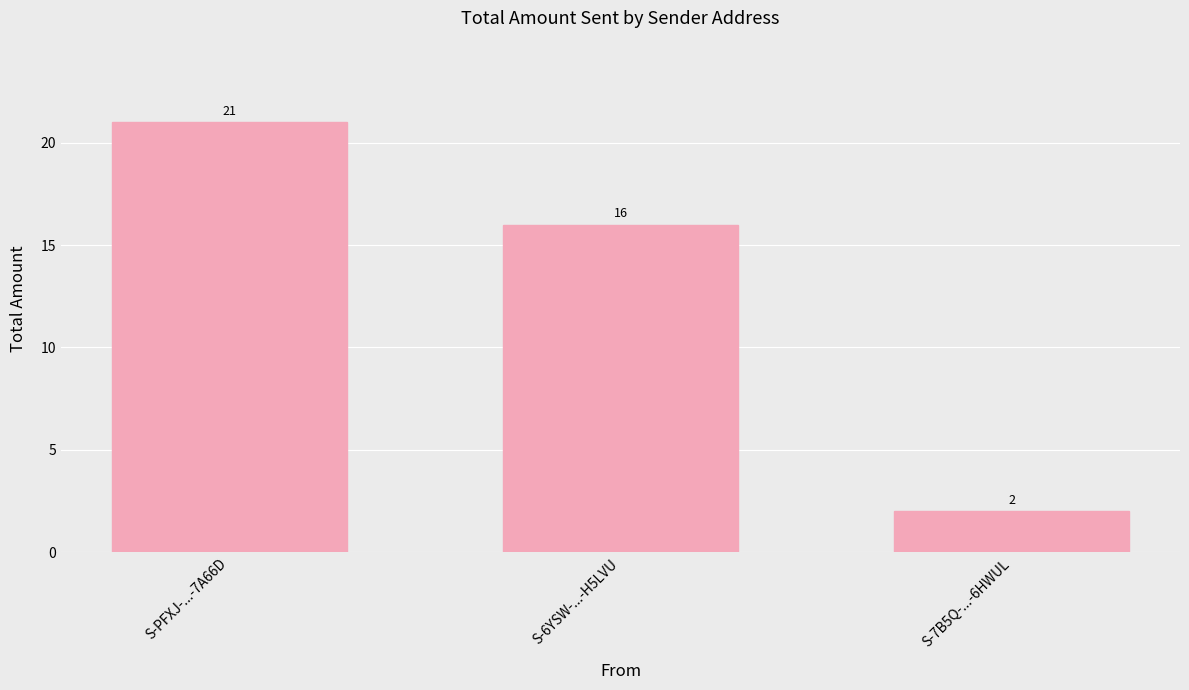

Which label corresponds to the largest value in the chart?

S-PFXJ-...-7A66D